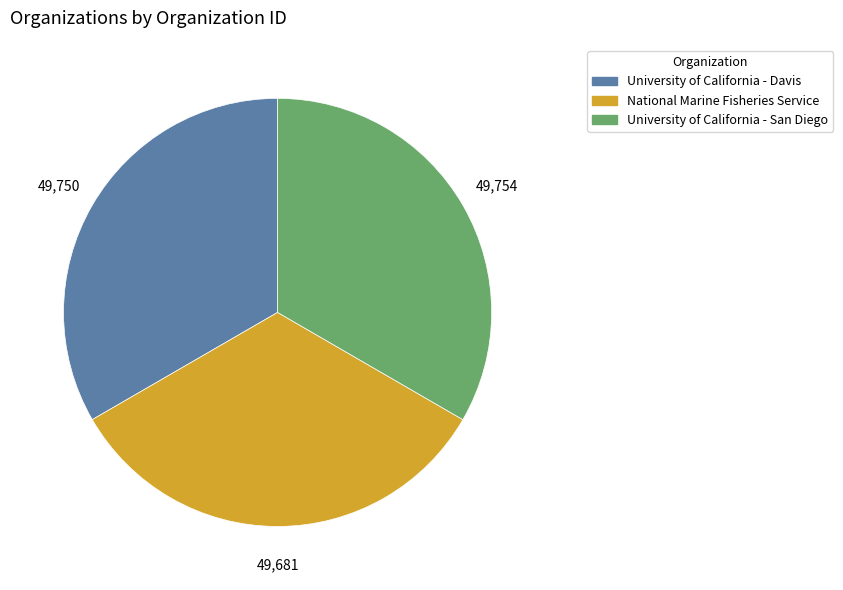

Is there a majority slice in this chart?

No